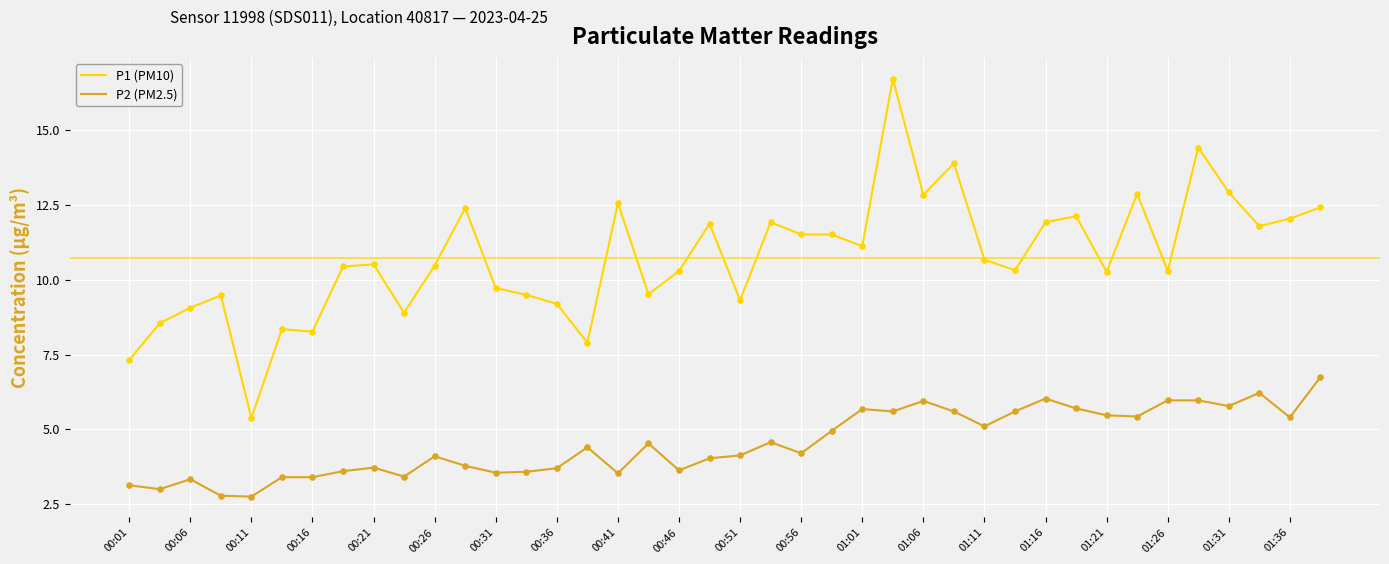

Which series has the largest total across all categories?

P1 (PM10)